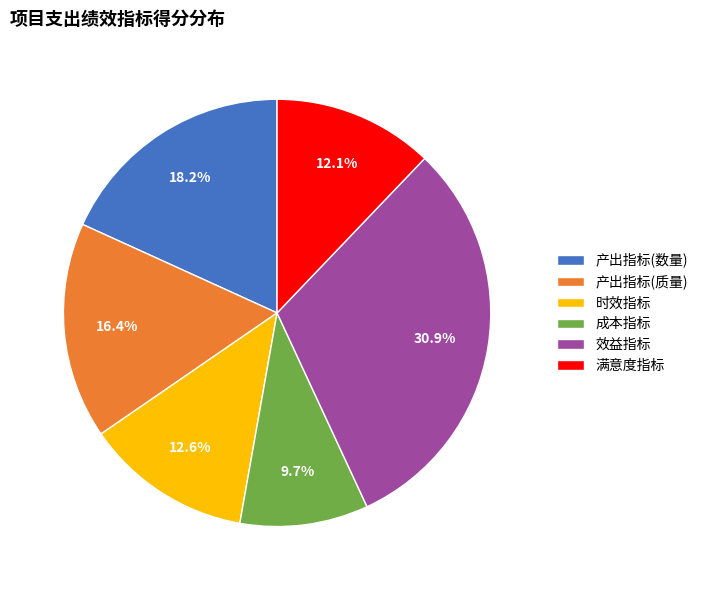

Between 满意度指标 and 成本指标, which is larger?

满意度指标